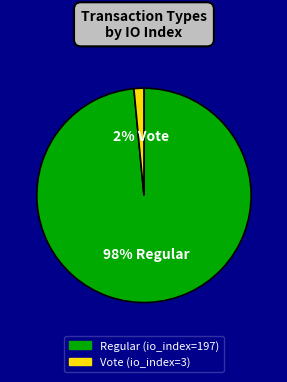

How many segments does this pie chart have?

2